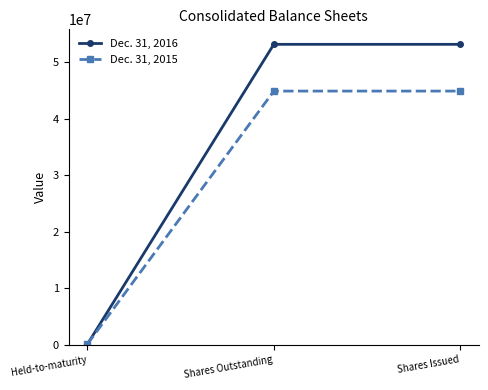

Which series has the widest spread of values?

Dec. 31, 2016